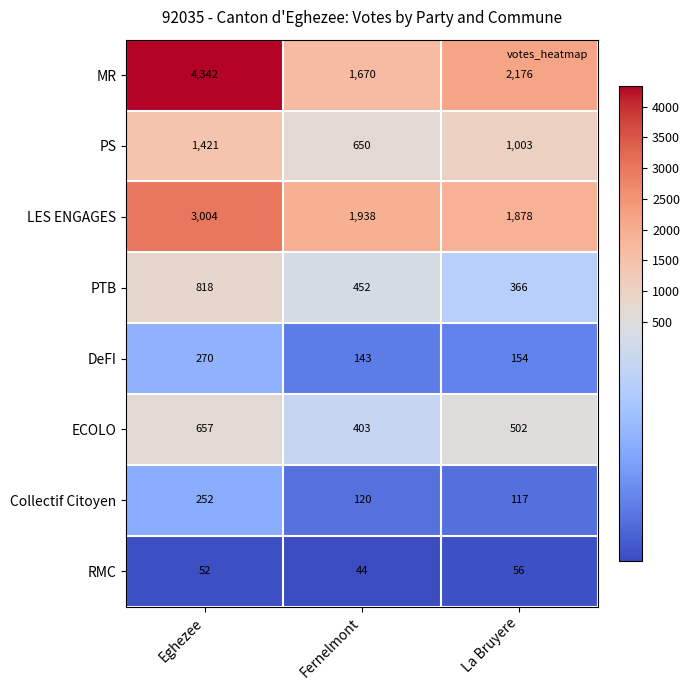

What is the average value of the Collectif Citoyen series?

163